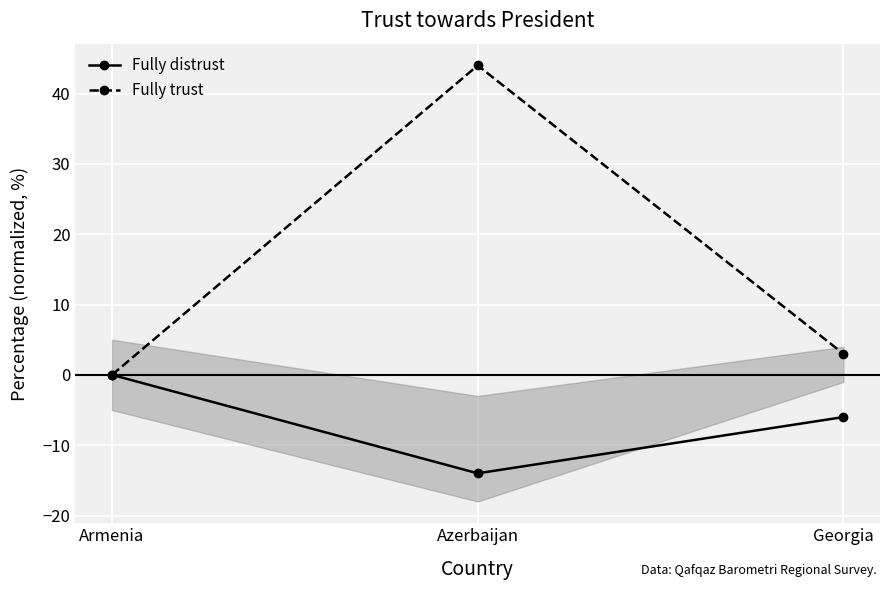

Which series has the largest total across all categories?

Fully trust